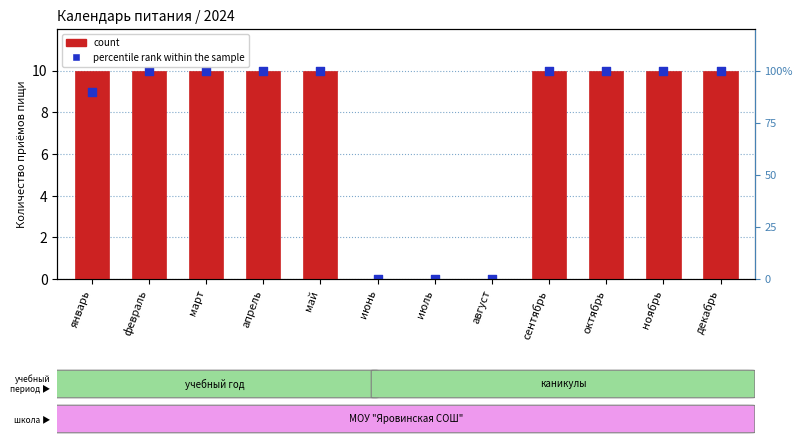

Which series reaches the maximum Y coordinate?

count